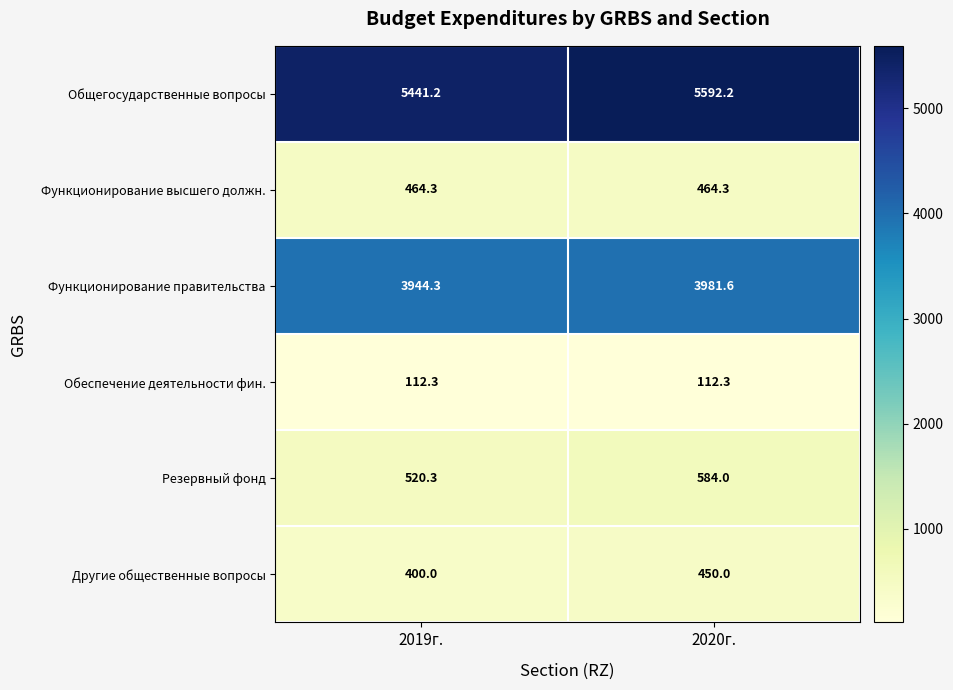

Reading right to left, what are all the values shown in this chart?

Общегосударственные вопросы: 2020г.=5592.2	2019г.=5441.2
Функционирование высшего должн.: 2020г.=464.3	2019г.=464.3
Функционирование правительства: 2020г.=3981.6	2019г.=3944.3
Обеспечение деятельности фин.: 2020г.=112.3	2019г.=112.3
Резервный фонд: 2020г.=584.0	2019г.=520.3
Другие общественные вопросы: 2020г.=450.0	2019г.=400.0